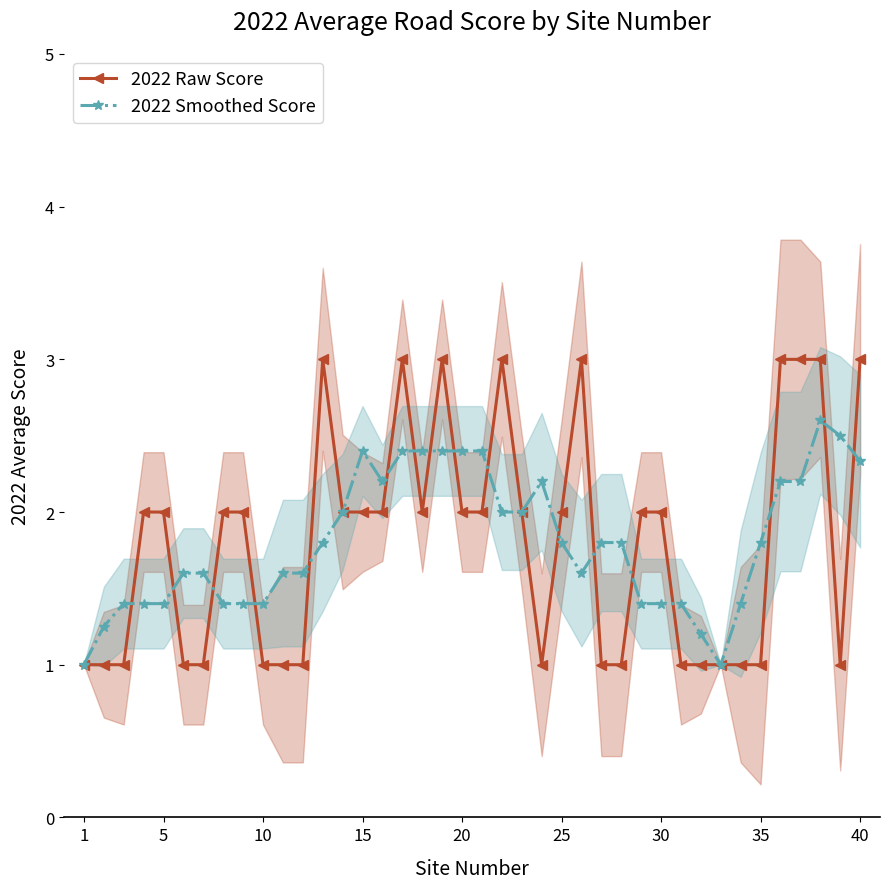

How many times do 2022 Raw Score and 2022 Smoothed Score cross each other?

17